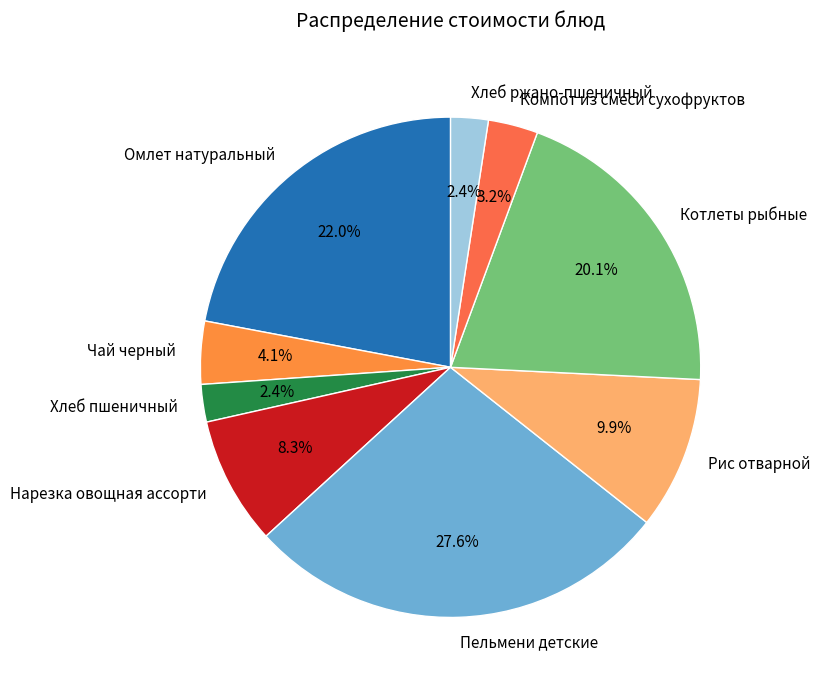

To the nearest percent, what percentage of the pie is Хлеб ржано-пшеничный?

2%